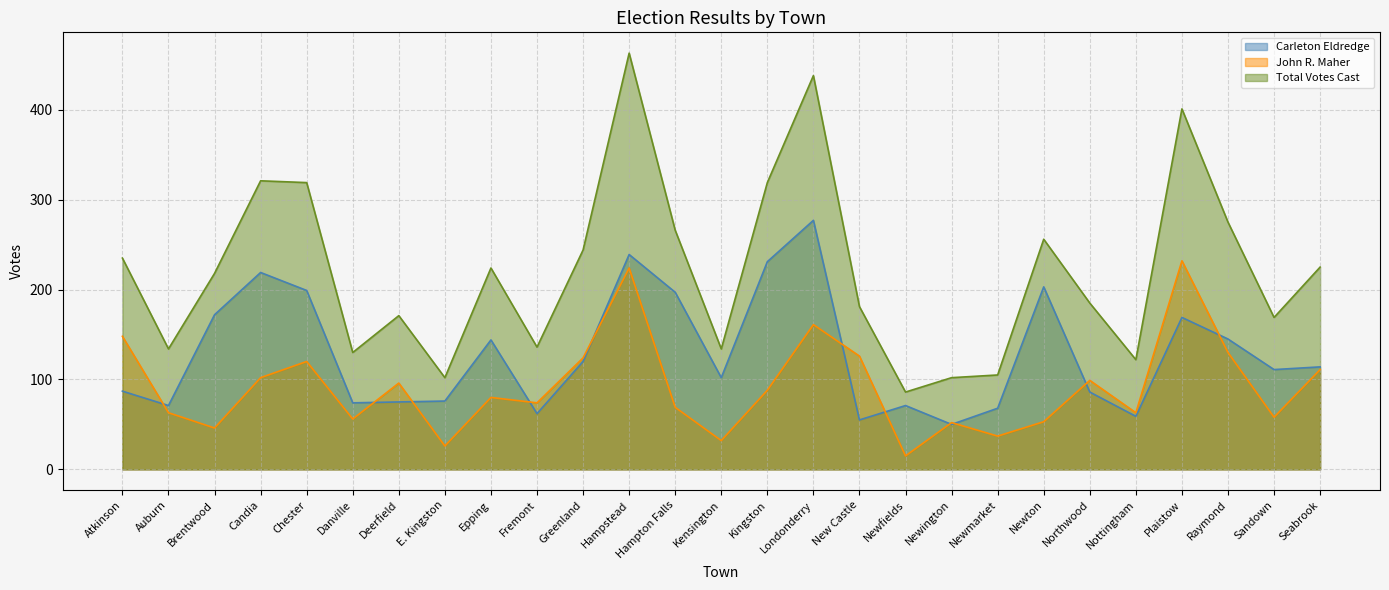

What position from the left is Newington?

19